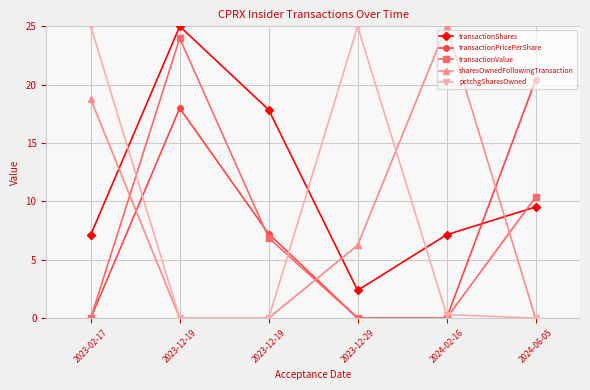

What is the difference between the sharesOwnedFollowingTransaction values at 2023-02-17 and 2024-06-05?

18.8